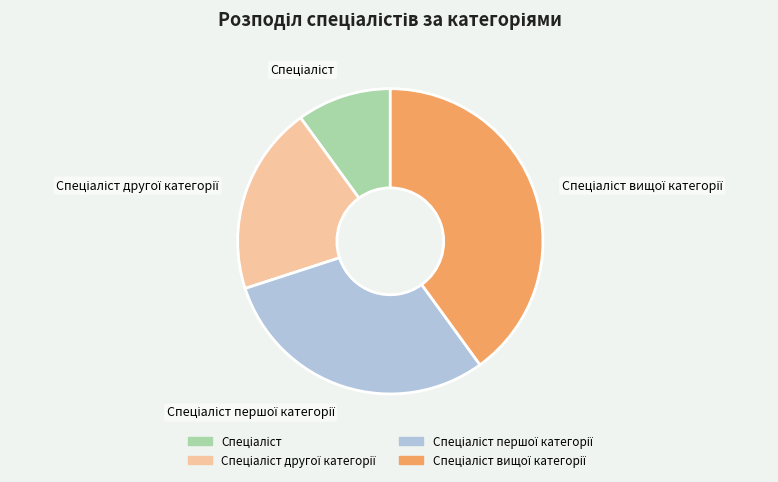

Is there any slice that represents more than half of the pie?

No